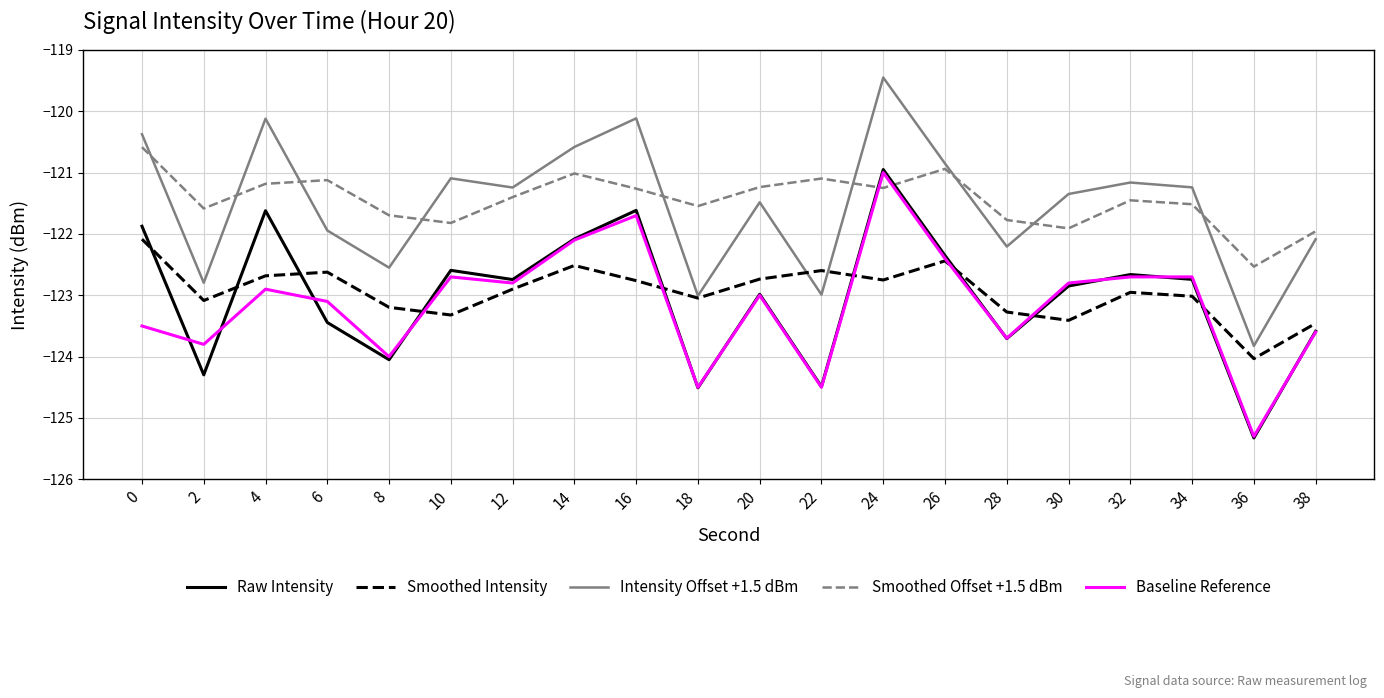

Which label corresponds to the smallest value in the chart?

36